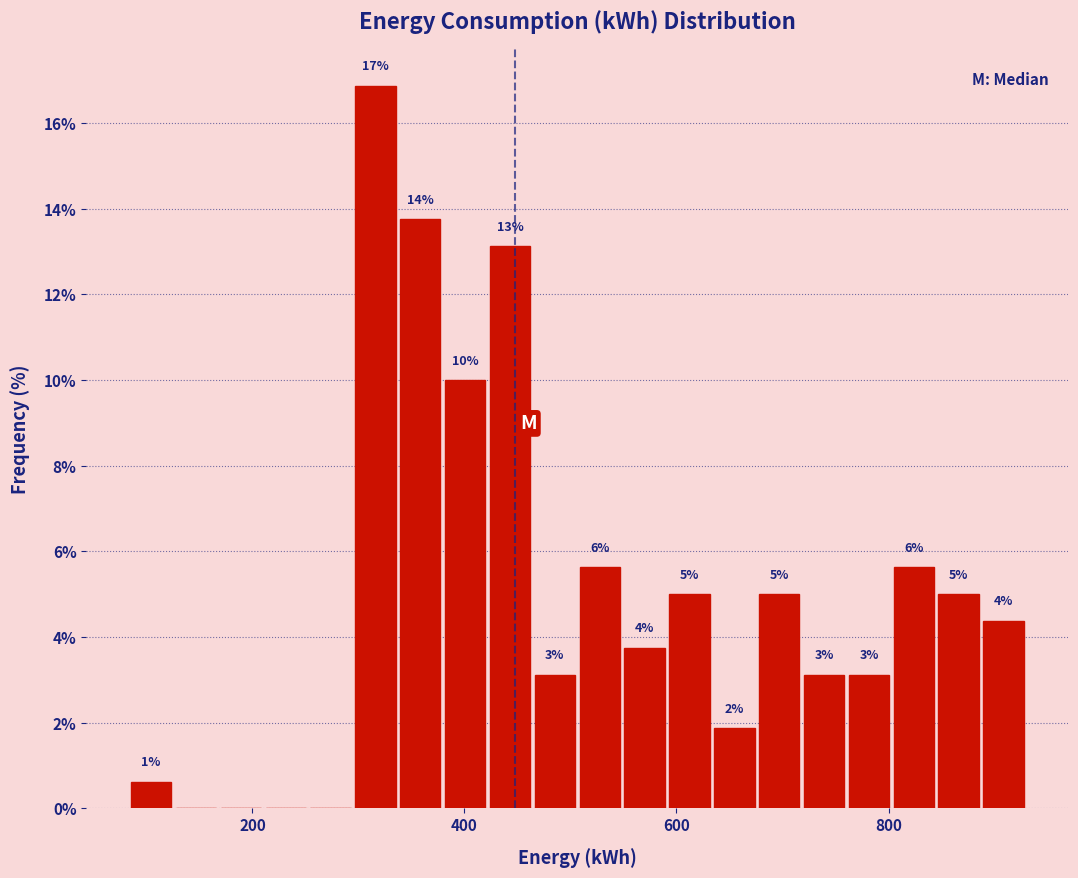

Around what value on the x-axis is the tallest bar? Give the approximate position of its centre, as read against the axis.

320